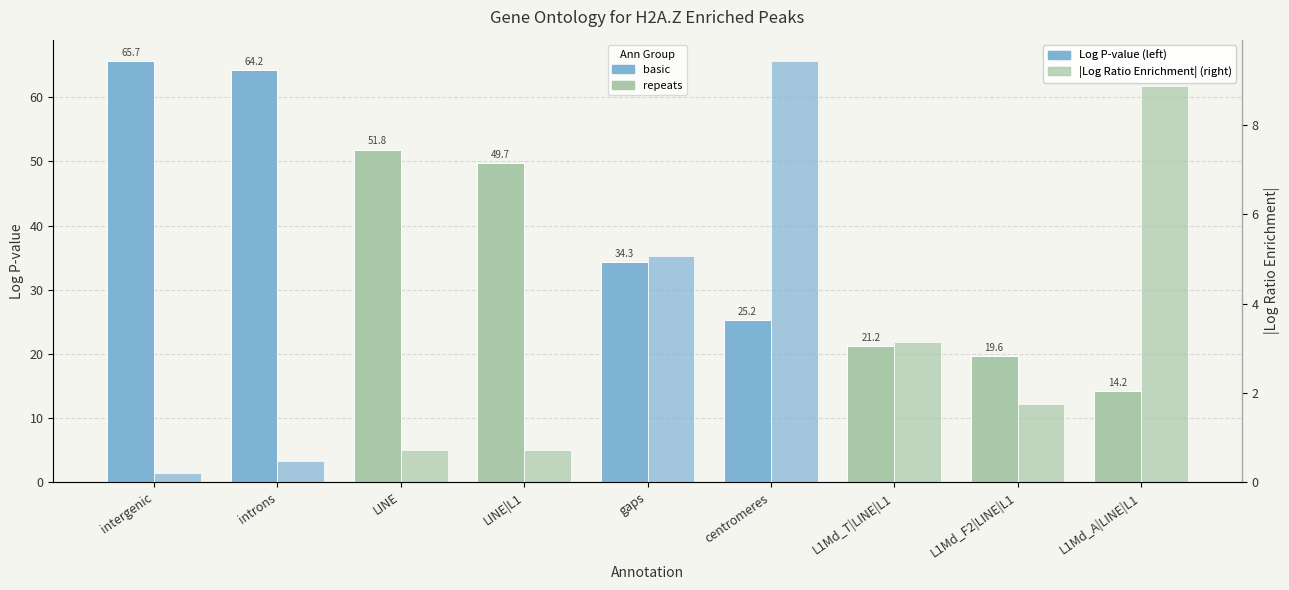

What is the approximate value of Abs(Log Ratio Enrichment) at intergenic?

0.2